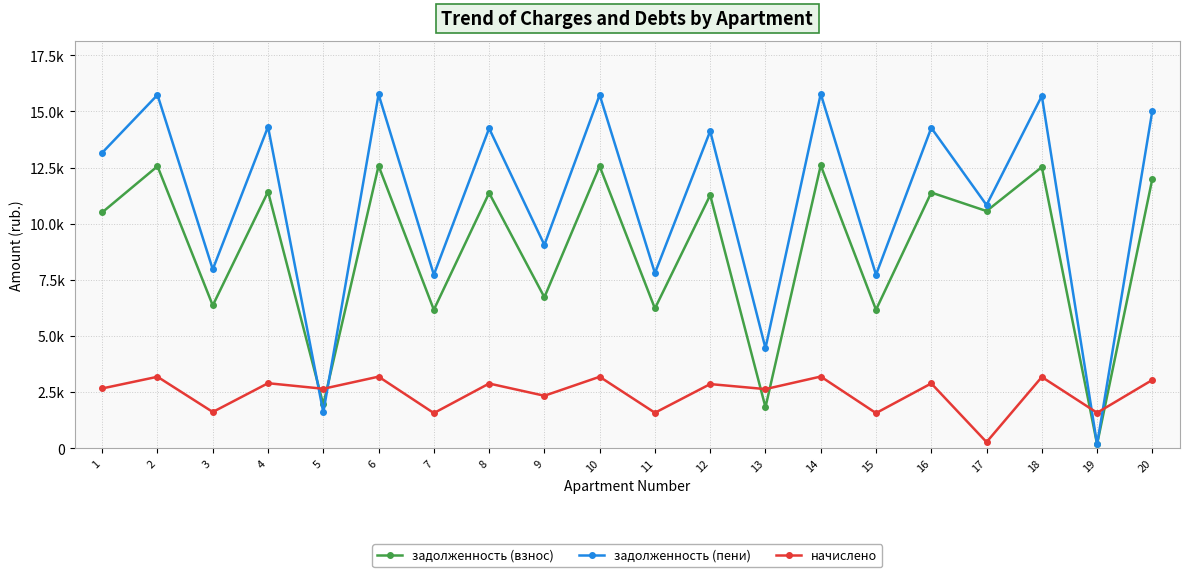

Between 1 and 14, which series saw the biggest shift?

задолженность (пени)